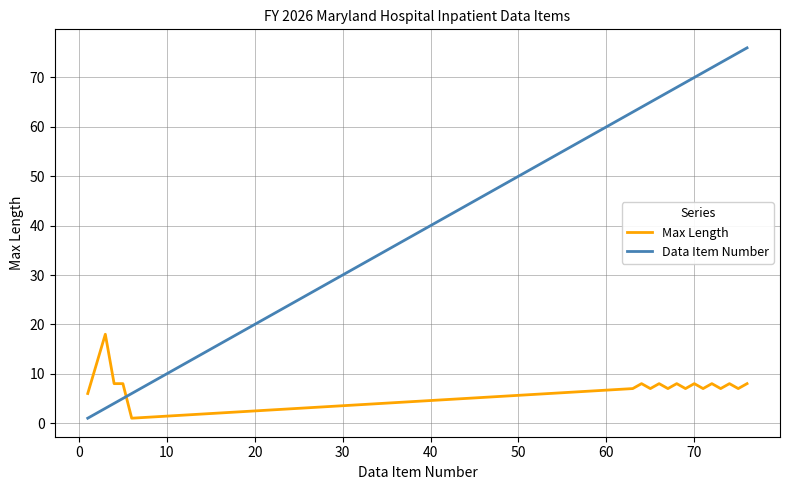

How many lines are shown in the chart?

2